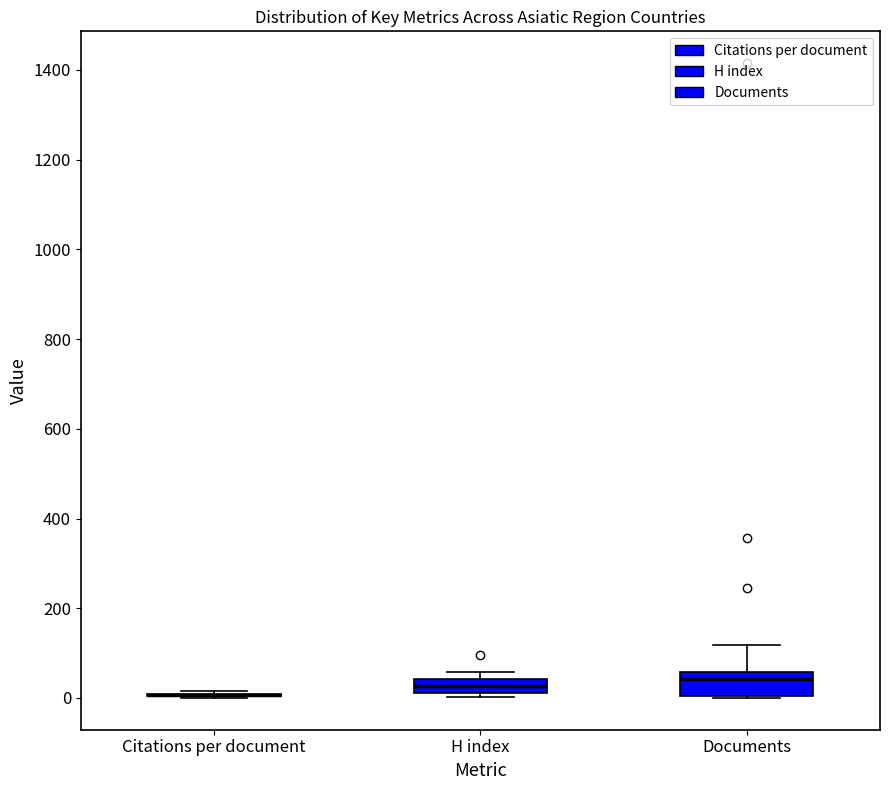

Which box is the tallest, from its lower edge to its upper edge?

Documents